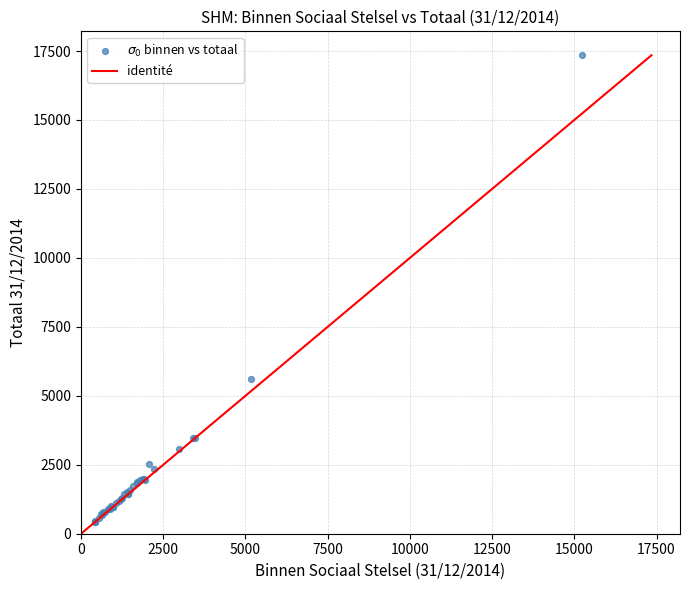

What Y value in the scatter plot is closest to 8888?

5625